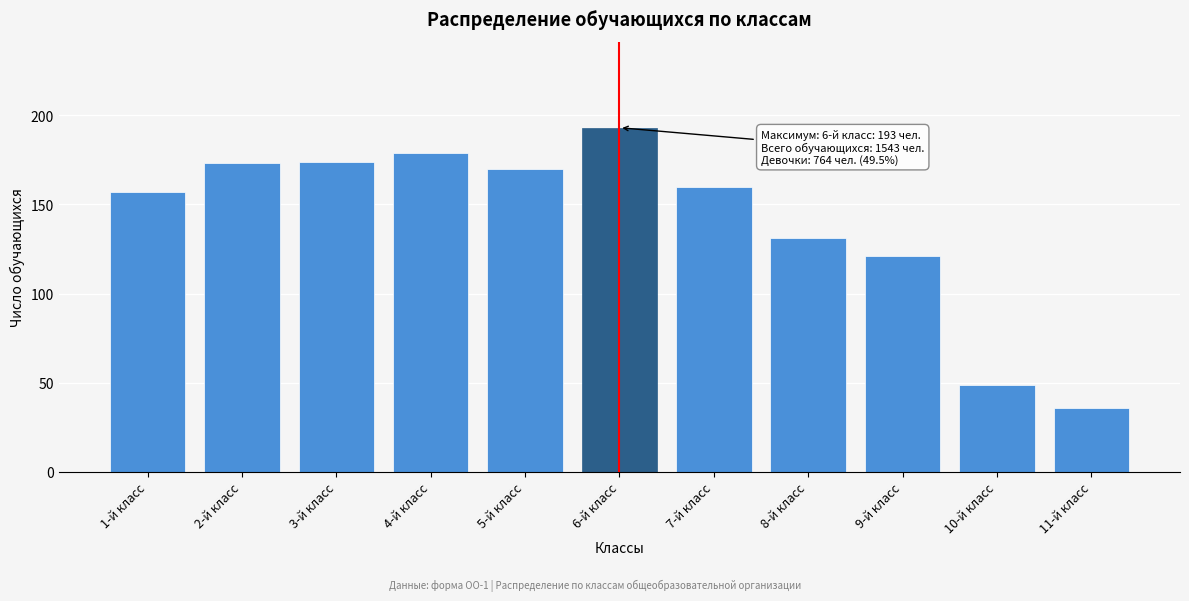

Reading right to left, extract all data points from this chart.

36	49	121	131	160	193	170	179	174	173	157